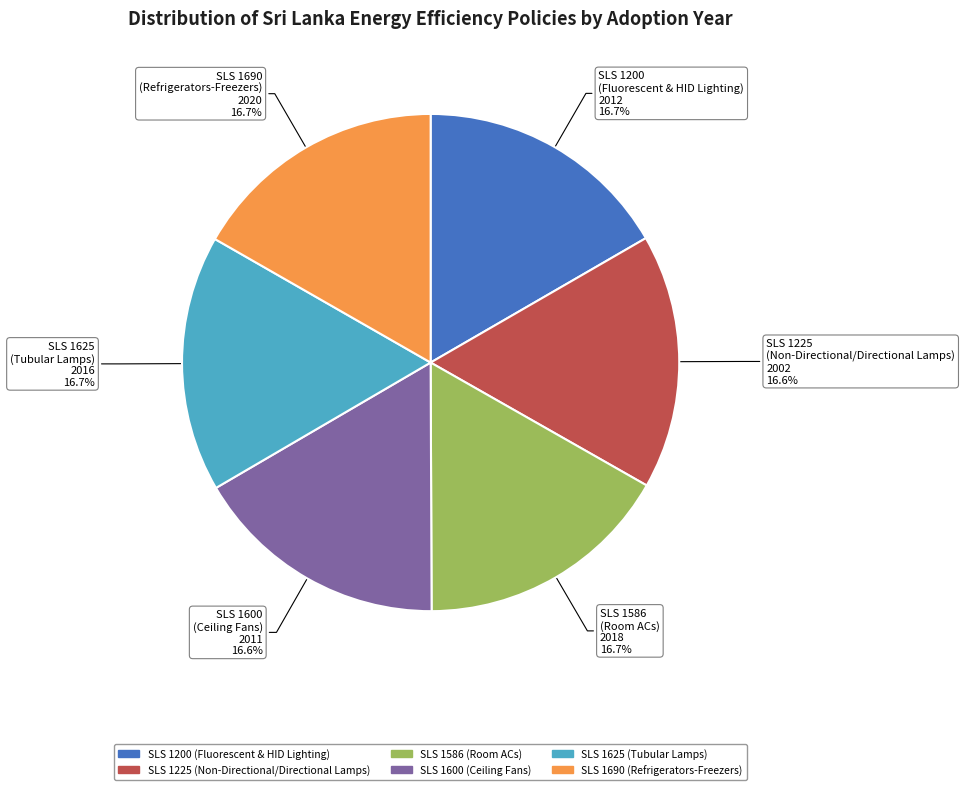

Does any single category account for the majority?

No